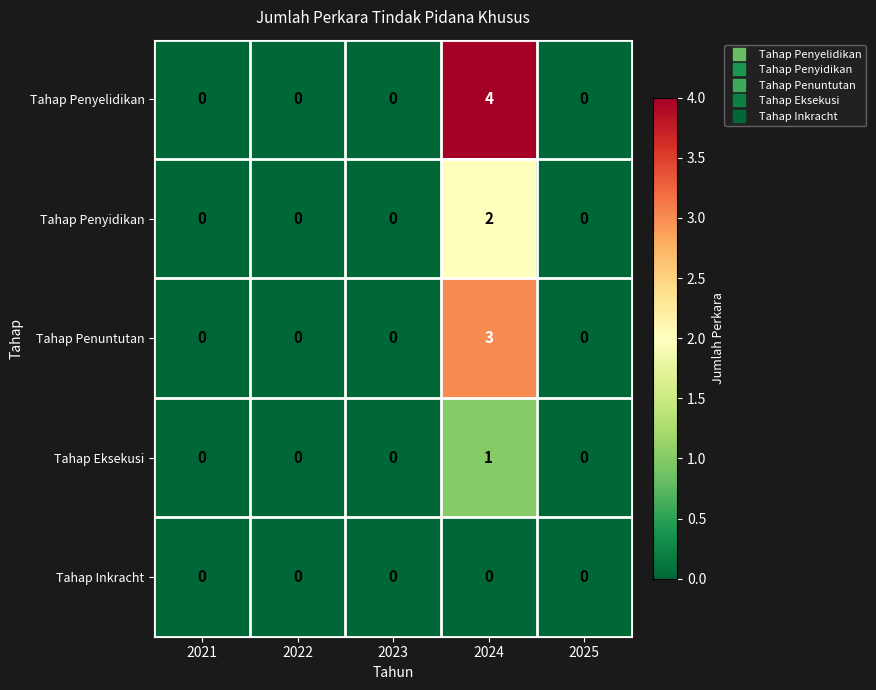

At which category is the sum across all series the highest?

2024